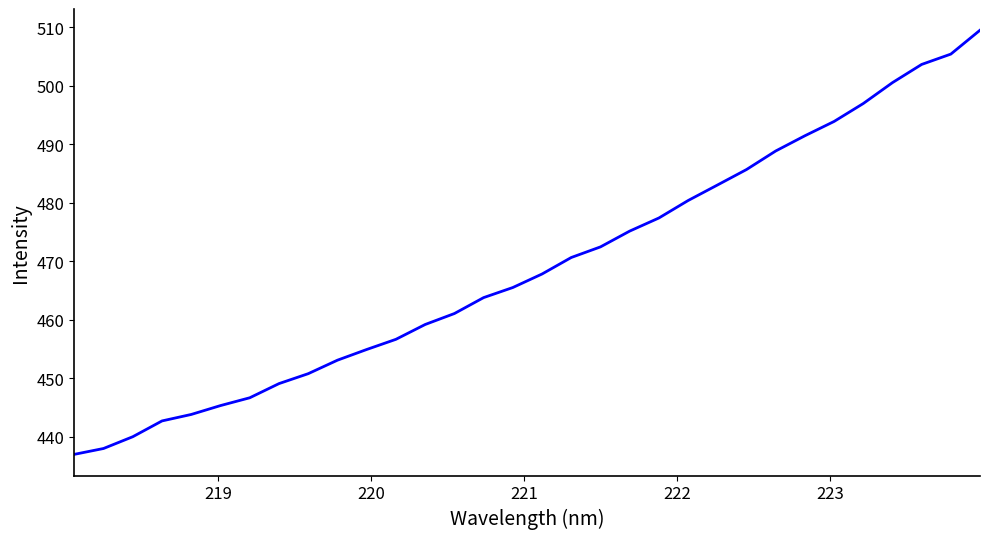

What is the minimum value shown in the chart?

437.0